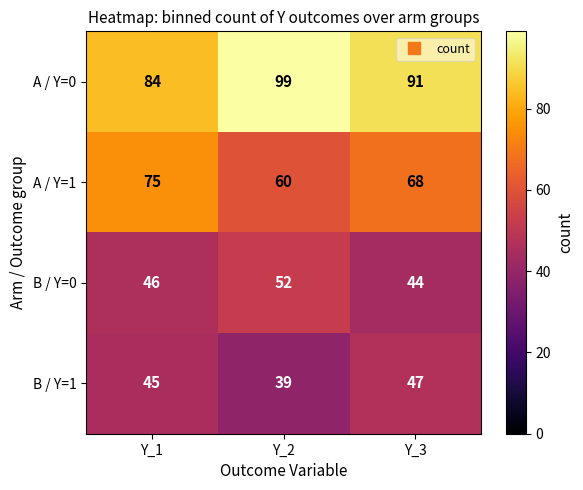

What is the greatest value displayed?

99